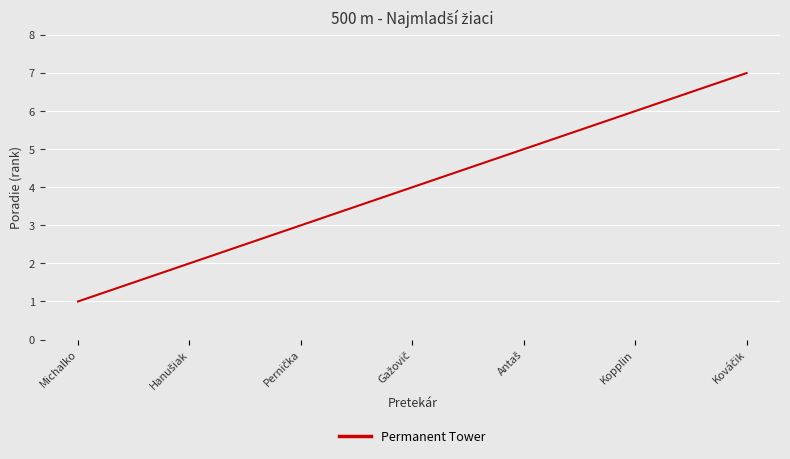

The value at Kopplin is 6. True or false?

True